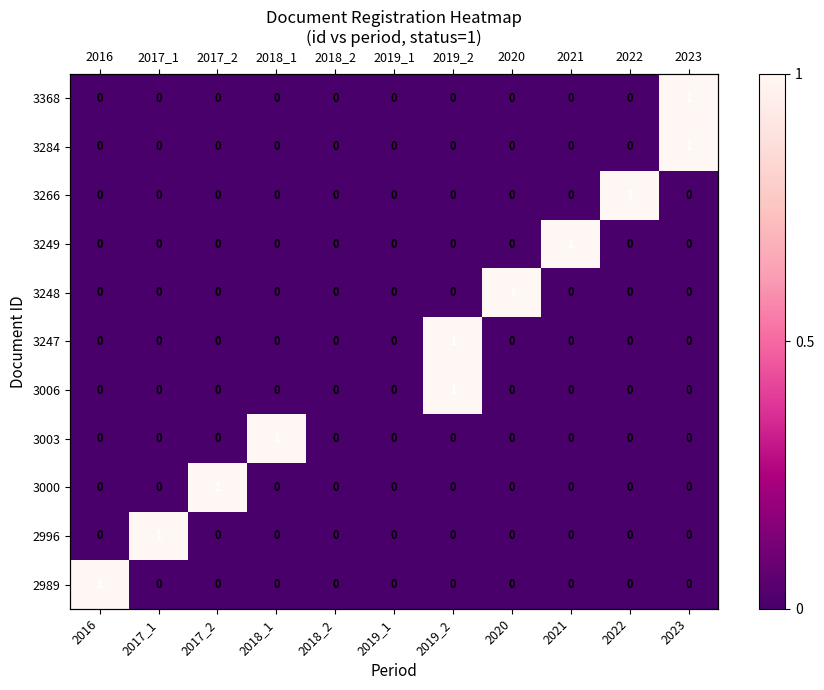

List the labels in order of 3000 value, smallest first.

2016, 2017_1, 2018_1, 2018_2, 2019_1, 2019_2, 2020, 2021, 2022, 2023, 2017_2